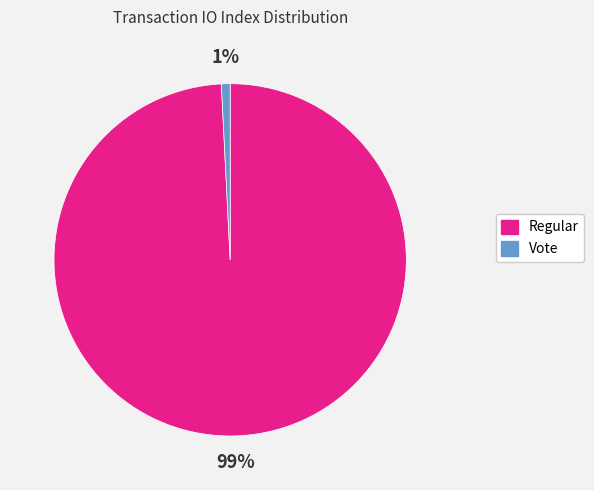

To the nearest percent, what is the difference between the largest and smallest slice percentages?

98%